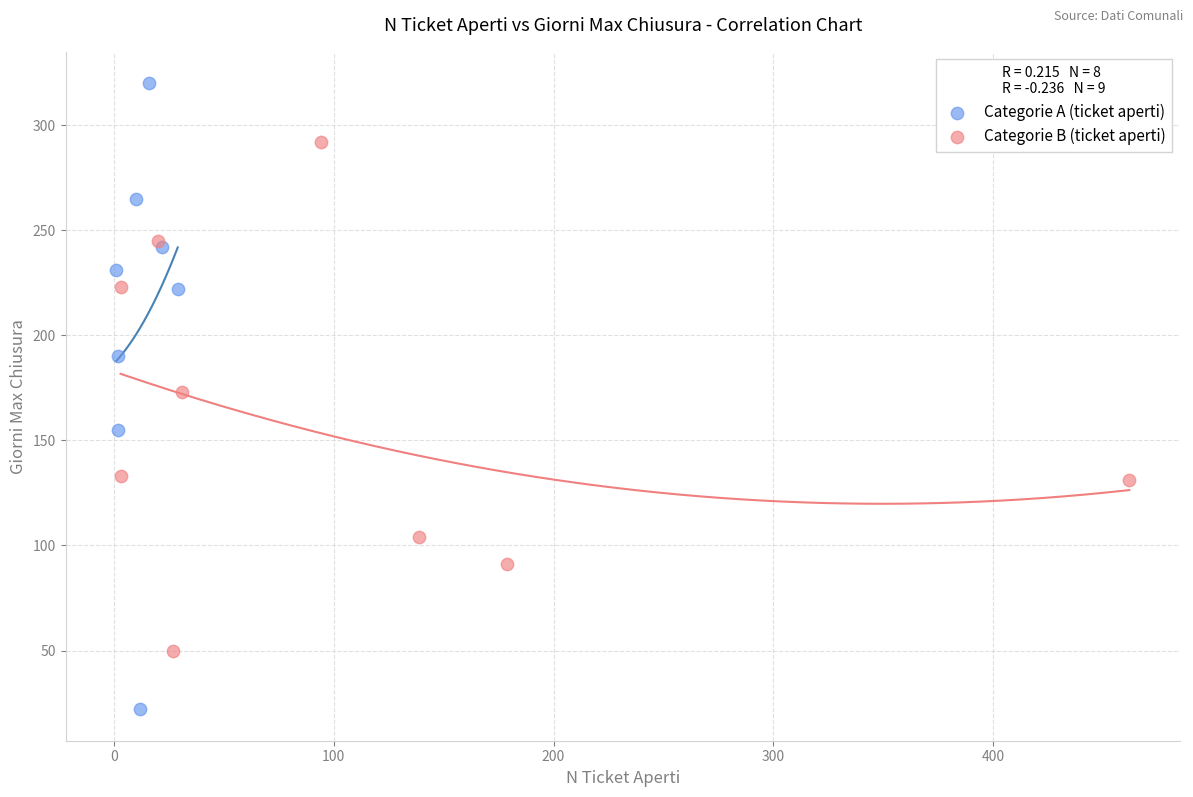

Which series has the widest spread of Y values?

Categorie A (ticket aperti)